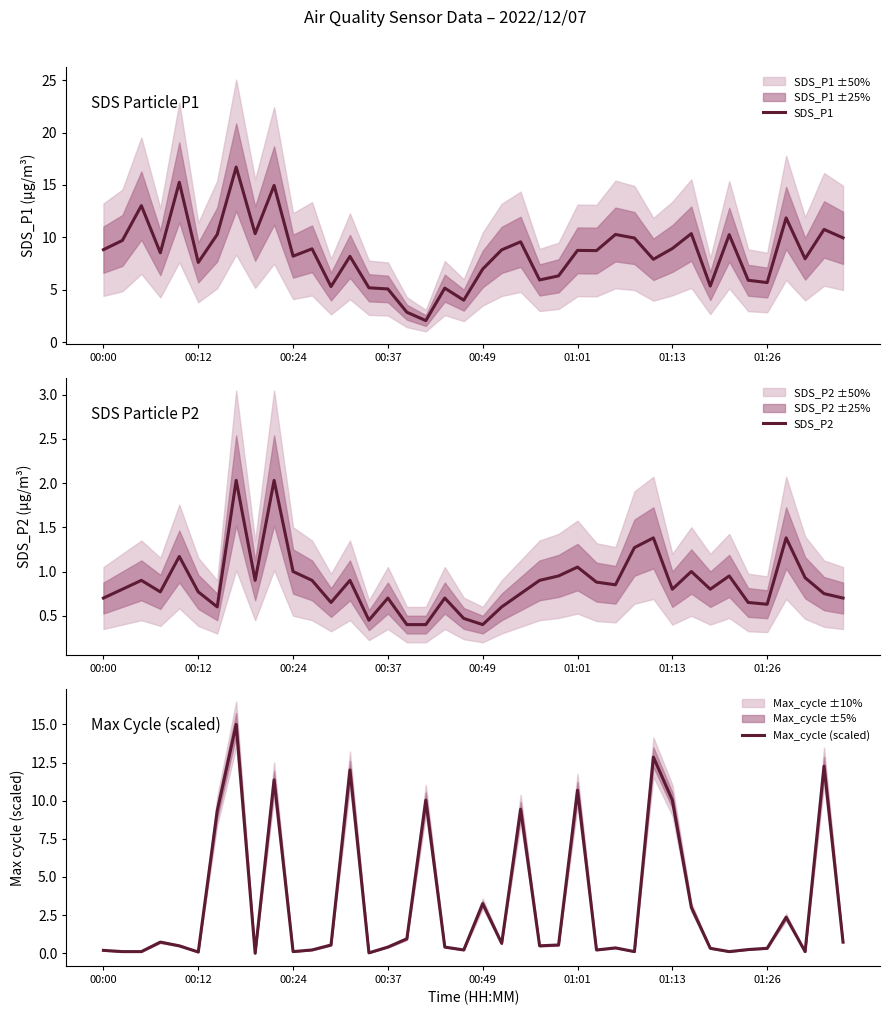

What is the spread (max minus min) of values at 18?

4.7